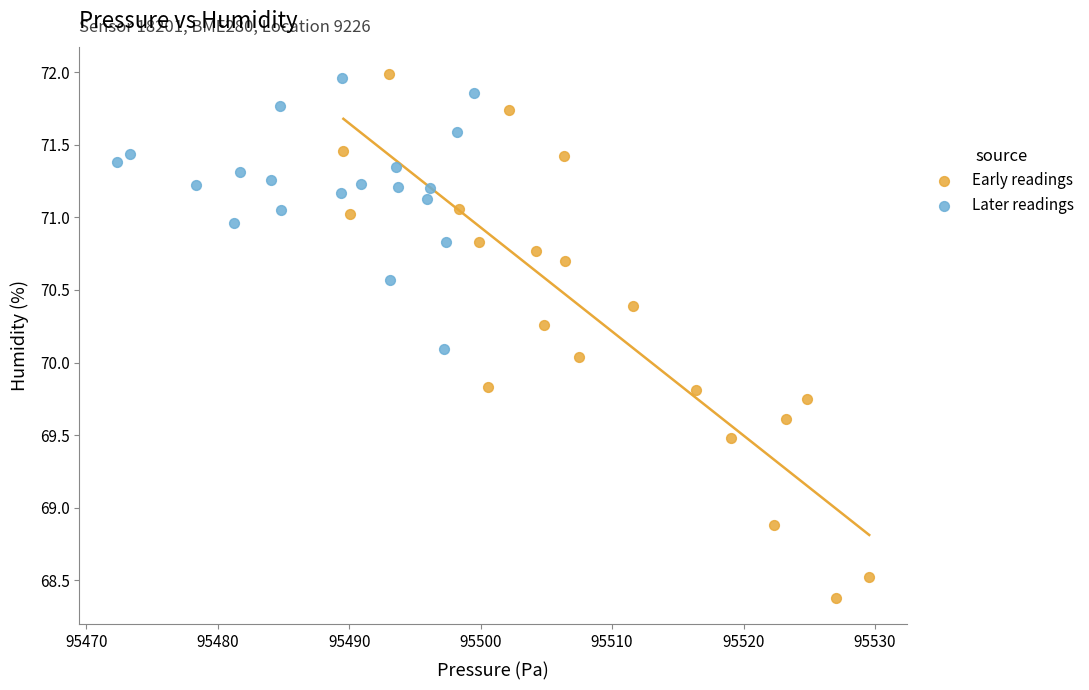

Which series reaches the minimum Y coordinate?

Early readings